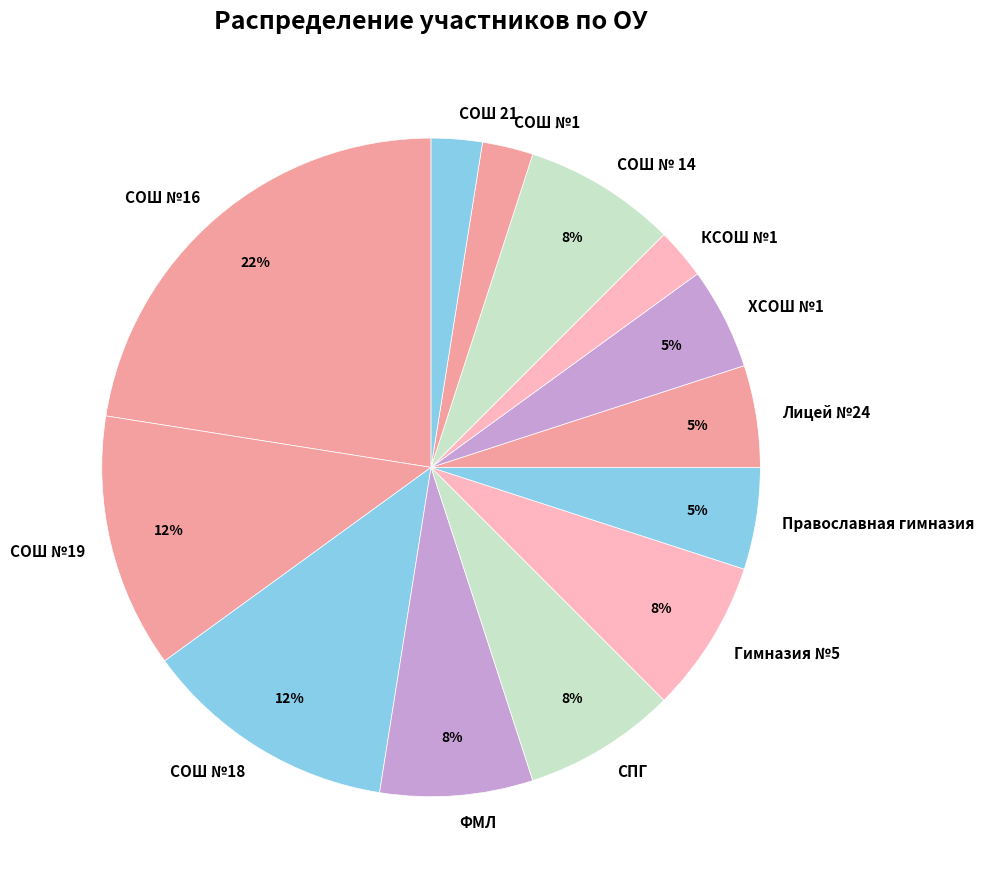

The ФМЛ slice represents 21% of the pie. True or false?

False